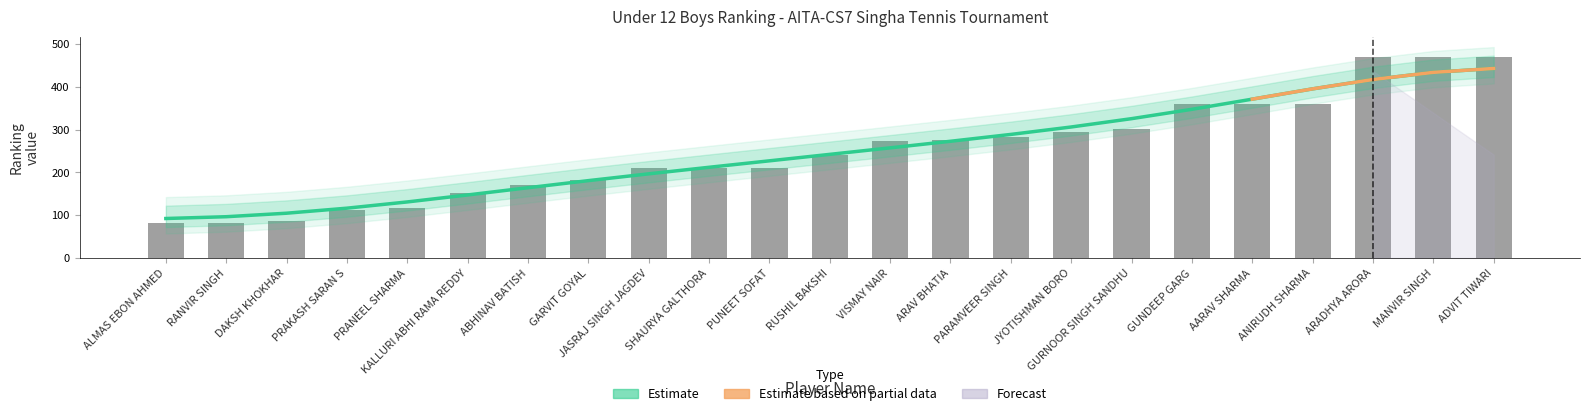

What is the sum of all values?

5764